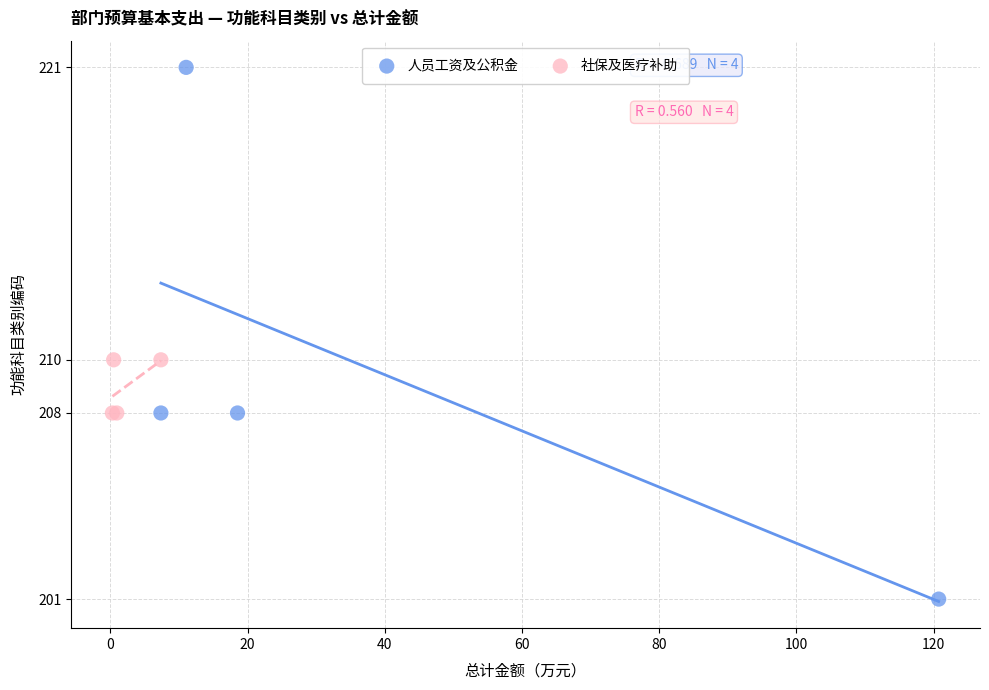

Which series reaches the minimum Y coordinate?

人员工资及公积金